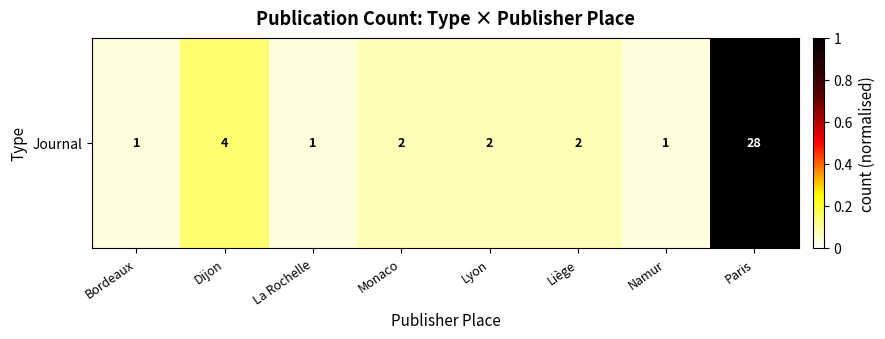

Rank the categories by value from lowest to highest.

Bordeaux, La Rochelle, Namur, Monaco, Lyon, Liège, Dijon, Paris